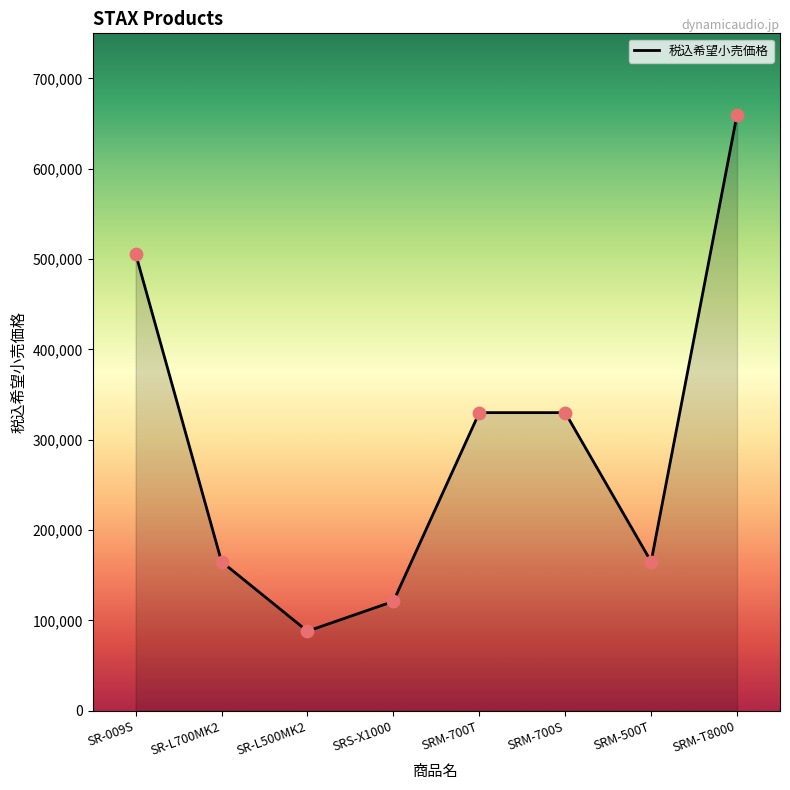

What is the change in value from SR-L500MK2 to SRM-500T?

+77000